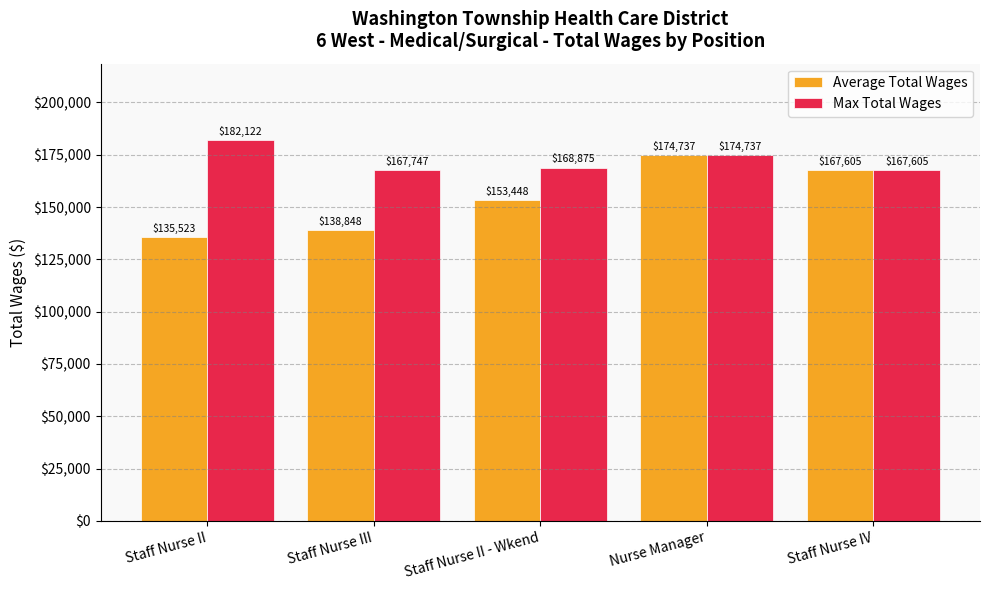

How many categories are shown in the chart?

5